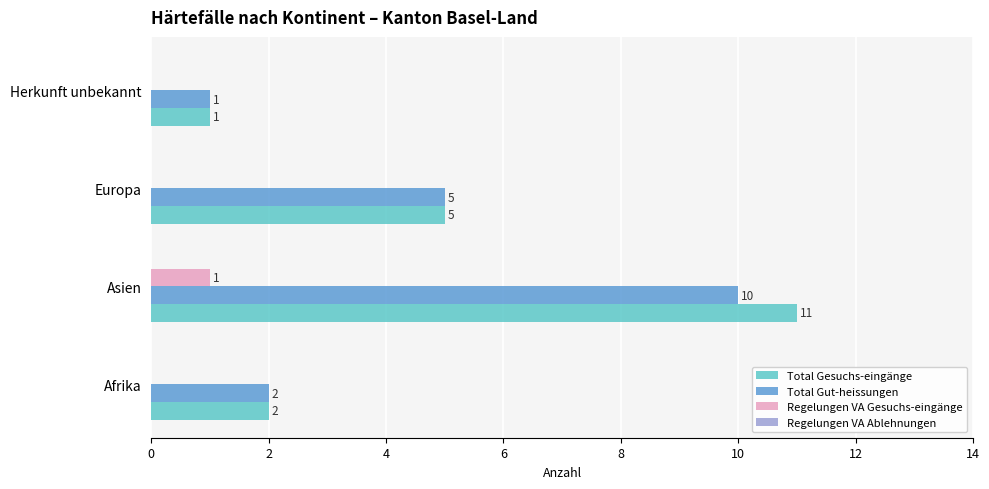

Where is Total Gut-heissungen nearest to the value 5?

Europa